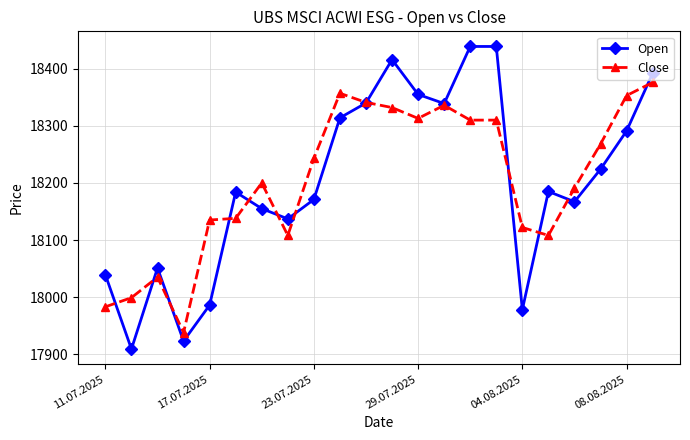

True or false: Close has more than 1 points higher than both neighbors.

True